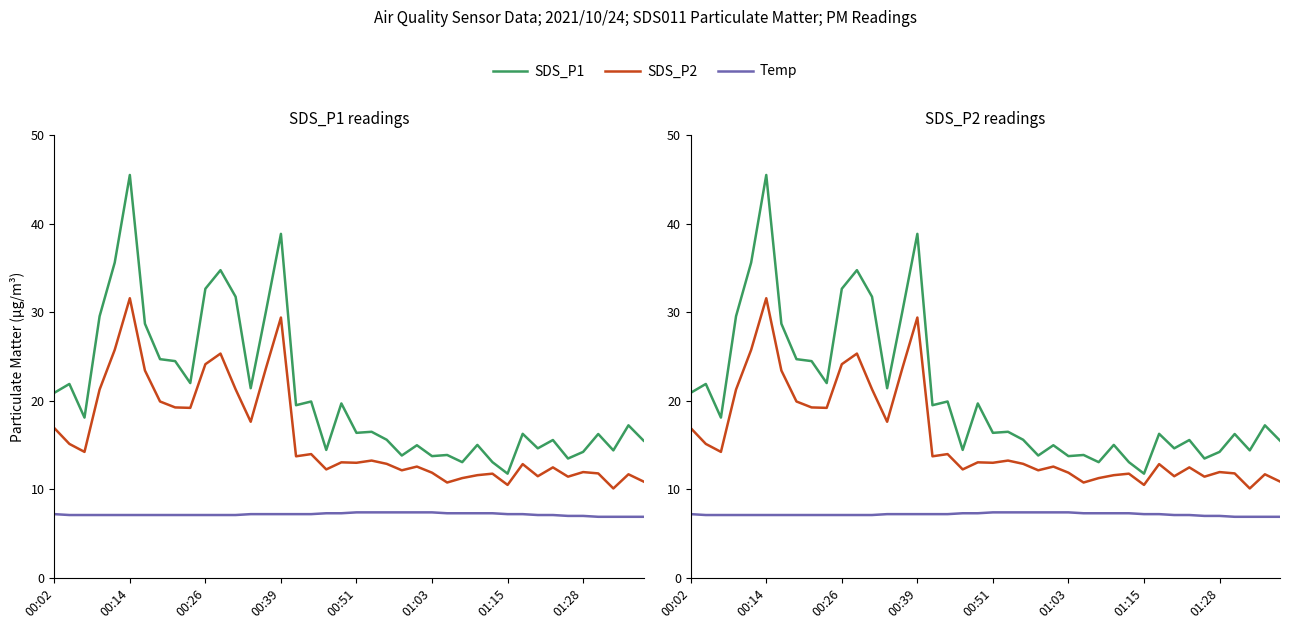

Which has a higher value, 28 or 33?

33